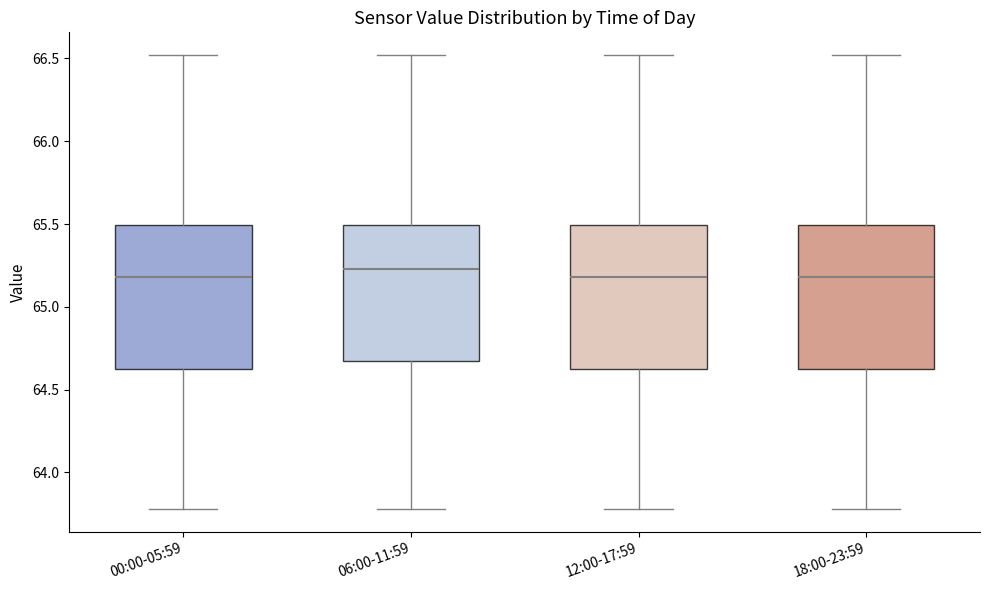

Reading left to right, read every box against the y-axis: the position of its median line, the range the box covers, and the ends of its whiskers. The values are not printed on the chart, so give them approximately, as read against the axis.

00:00-05:59: median 65.20, box 64.60 to 65.50, whiskers 63.80 to 66.50
06:00-11:59: median 65.25, box 64.65 to 65.50, whiskers 63.80 to 66.50
12:00-17:59: median 65.20, box 64.60 to 65.50, whiskers 63.80 to 66.50
18:00-23:59: median 65.20, box 64.60 to 65.50, whiskers 63.80 to 66.50